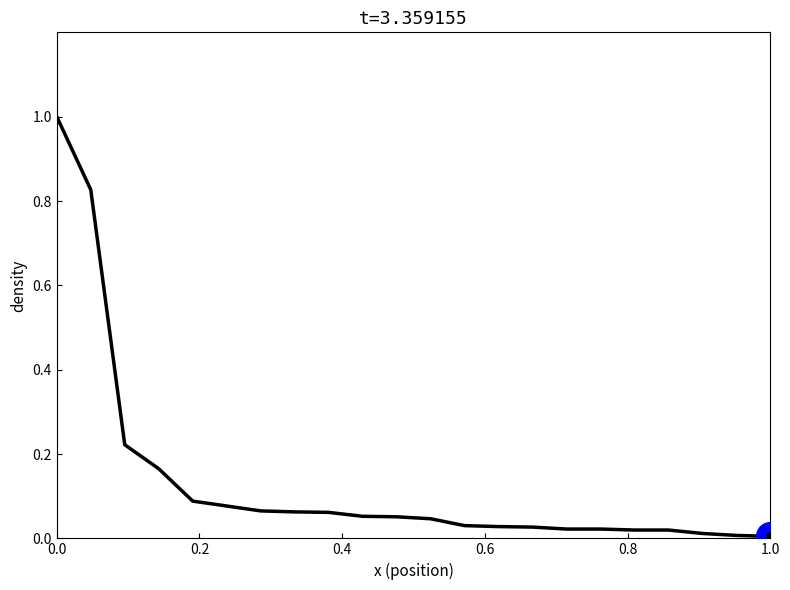

What is the greatest value displayed?

1.0